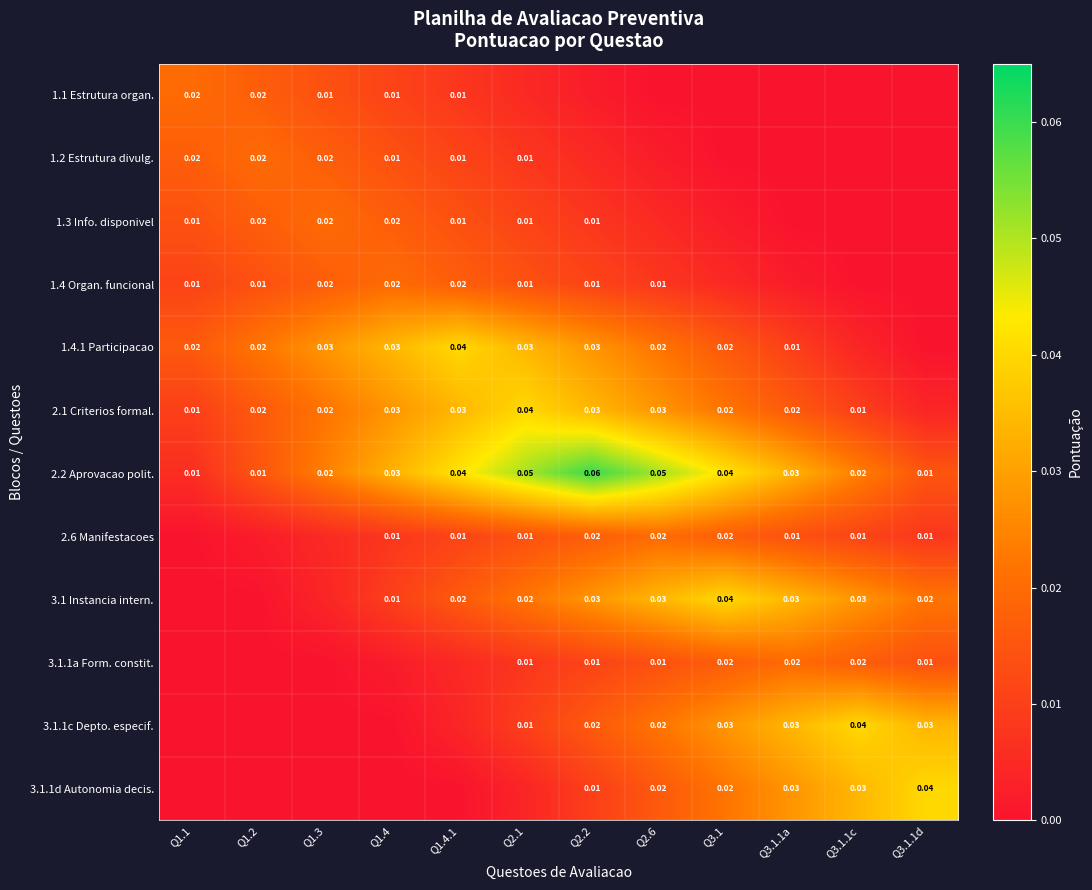

At which label is 3.1.1d Autonomia decis. closest to 0?

Q1.1